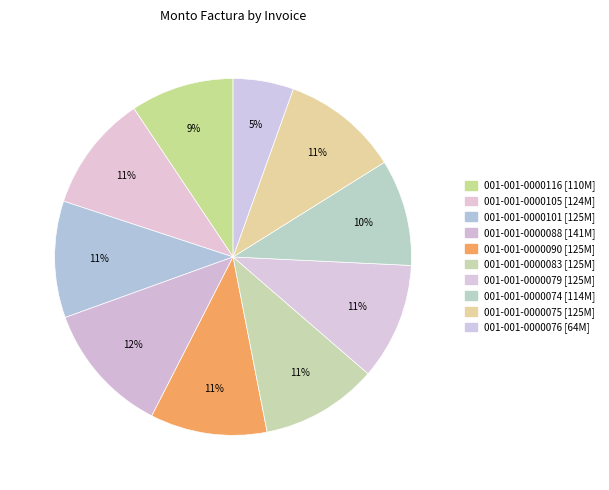

True or false: 001-001-0000116 accounts for 4% of the total.

False